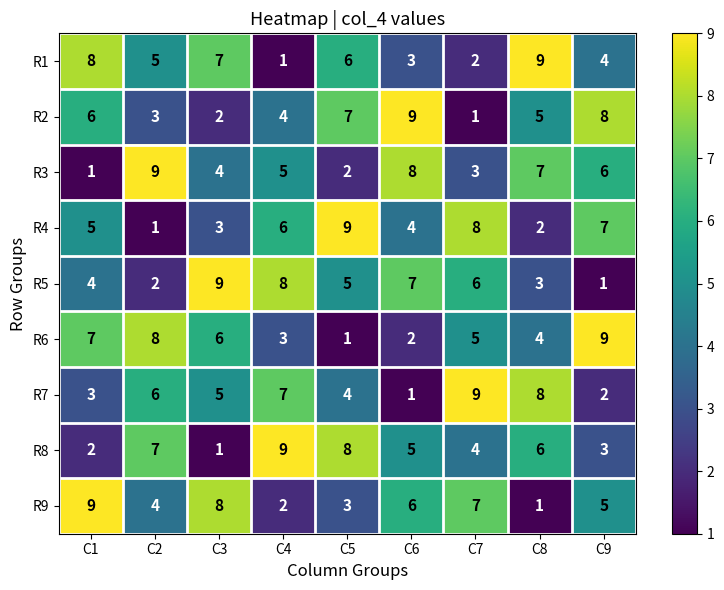

What is the difference between the second highest and second lowest values in the R5 series?

6